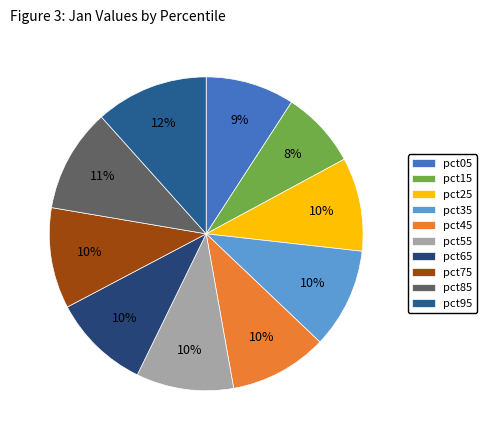

Is pct45 the majority of the pie?

No